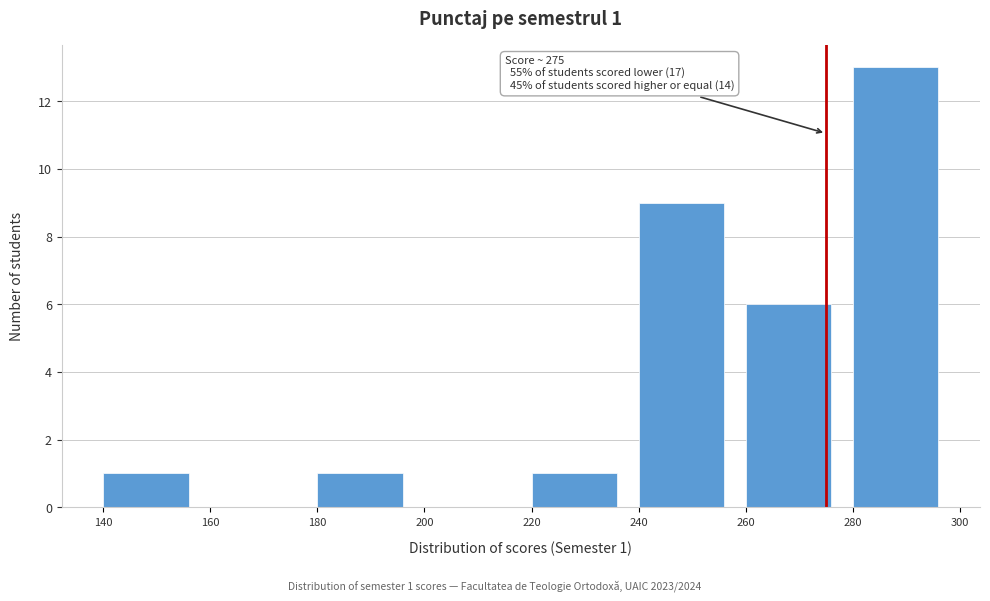

Over which range of the x-axis is the bar tallest?

280 to 300